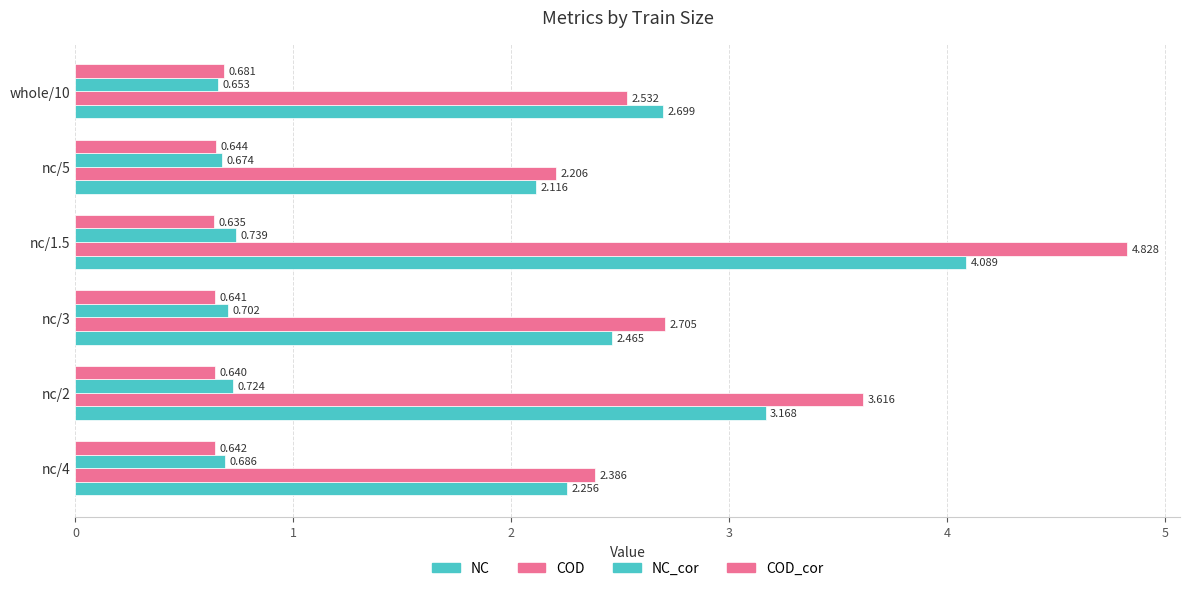

How many data points does each series have?

6